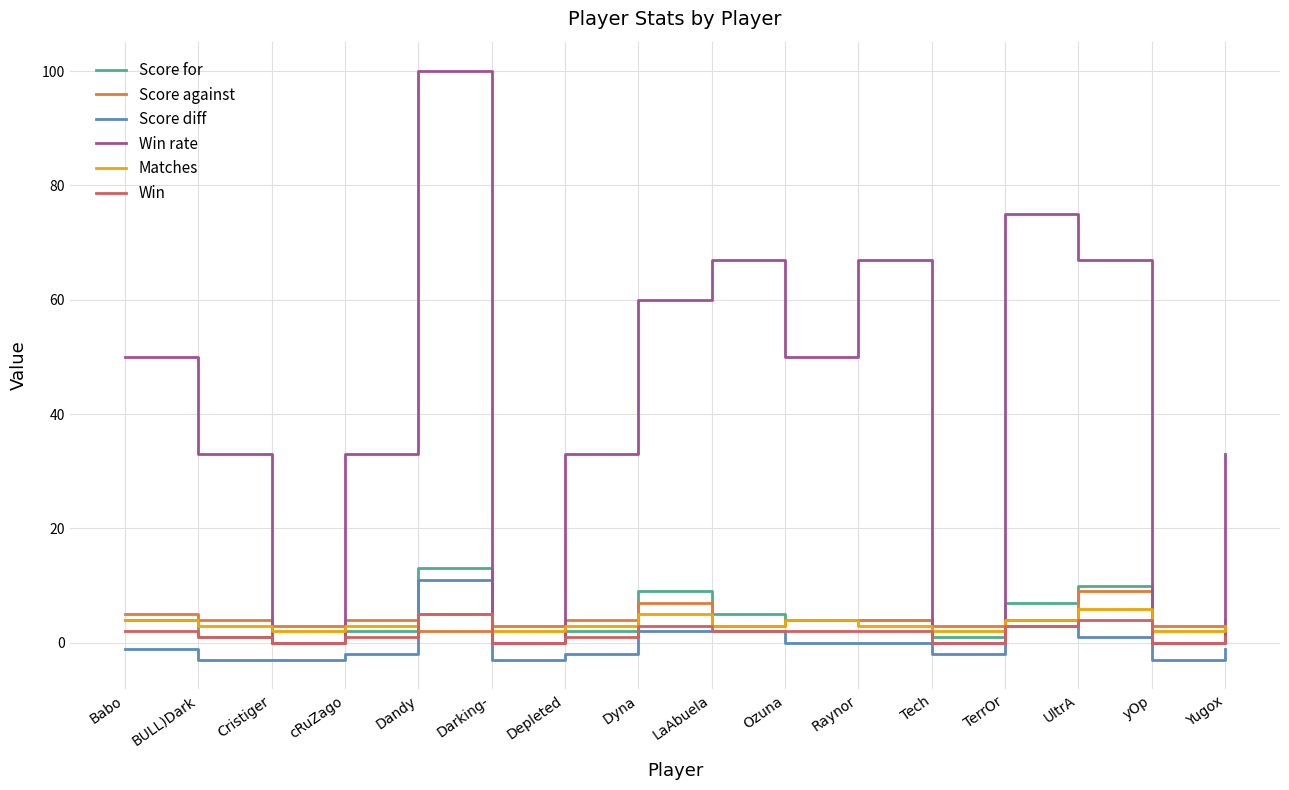

Is the value of Win rate at Tech greater than the value of Score for at Raynor?

No